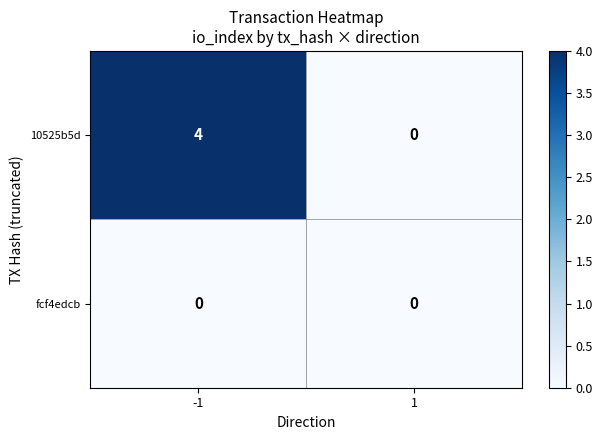

Which series has the largest total across all categories?

10525b5d